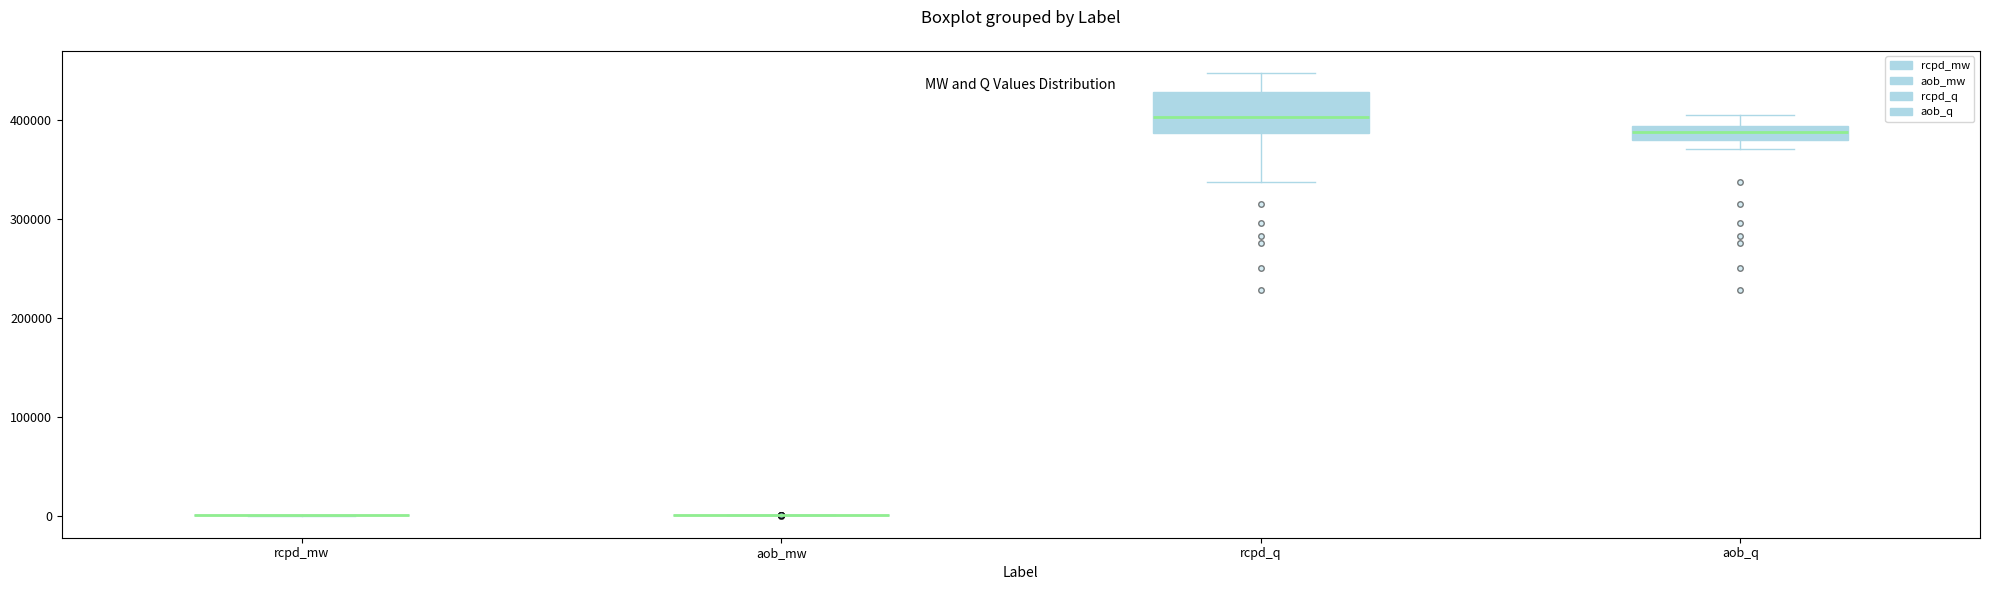

Comparing the boxes themselves (not the whiskers), which one is the tallest?

rcpd_q